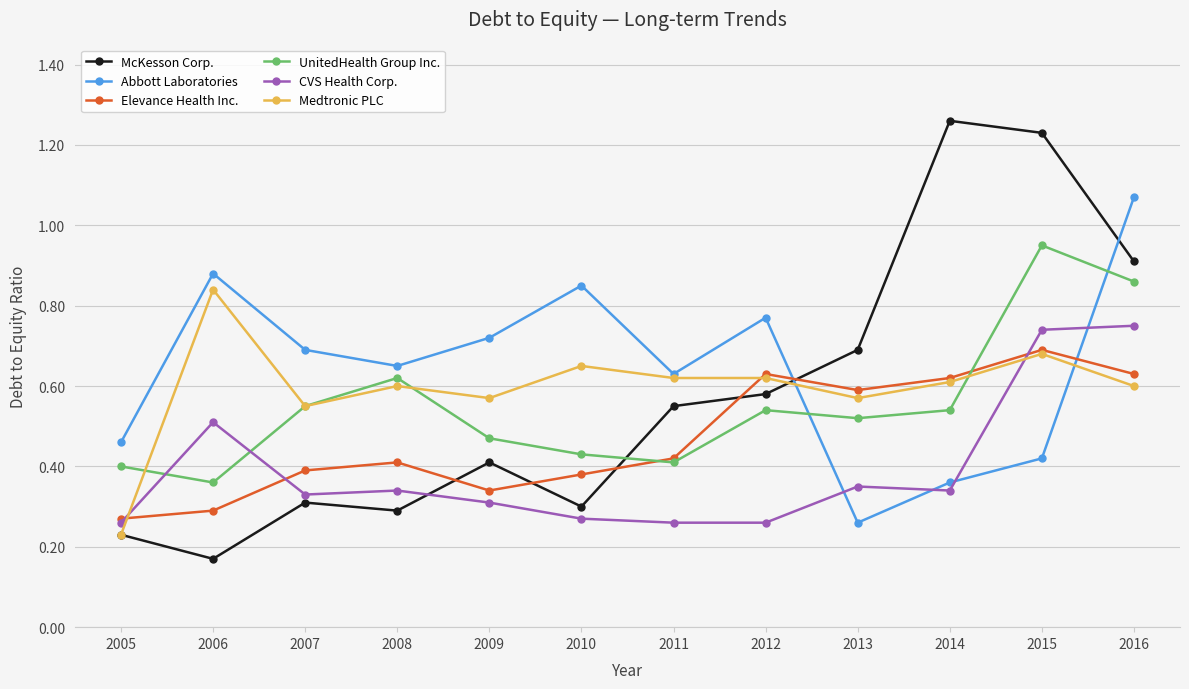

At which category does Elevance Health Inc. reach its first local valley?

2009